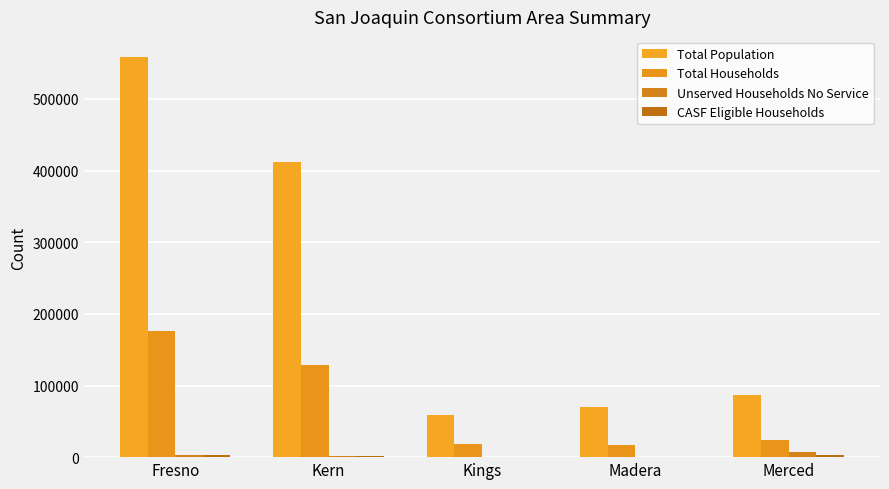

Reading left to right, what are all the values shown in this chart?

Total Population: Fresno=558690.8	Kern=412653.3	Kings=58433.4	Madera=69493.3	Merced=86641.2
Total Households: Fresno=176382.9	Kern=128865.7	Kings=19012.2	Madera=17619.4	Merced=23505.6
Unserved Households No Service: Fresno=2353.1	Kern=1403.4	Kings=372.7	Madera=192.4	Merced=6858.3
CASF Eligible Households: Fresno=2587.1	Kern=1200.7	Kings=449.4	Madera=303.0	Merced=2605.6